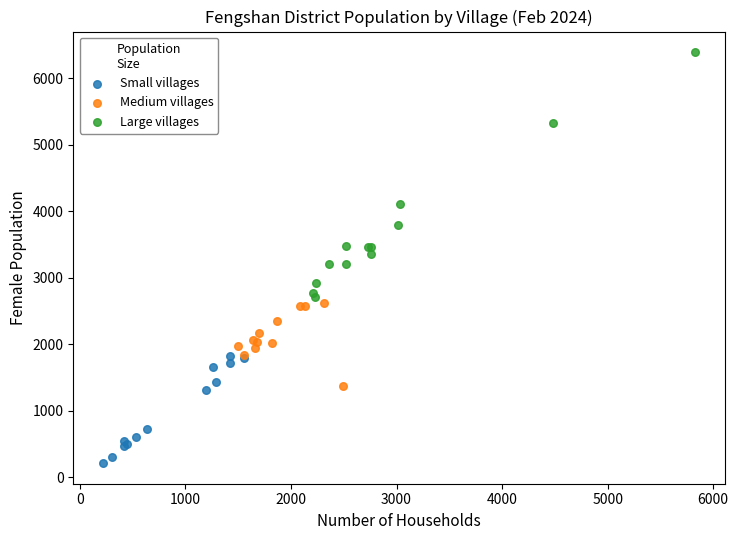

Which series has the widest spread of Y values?

Large villages